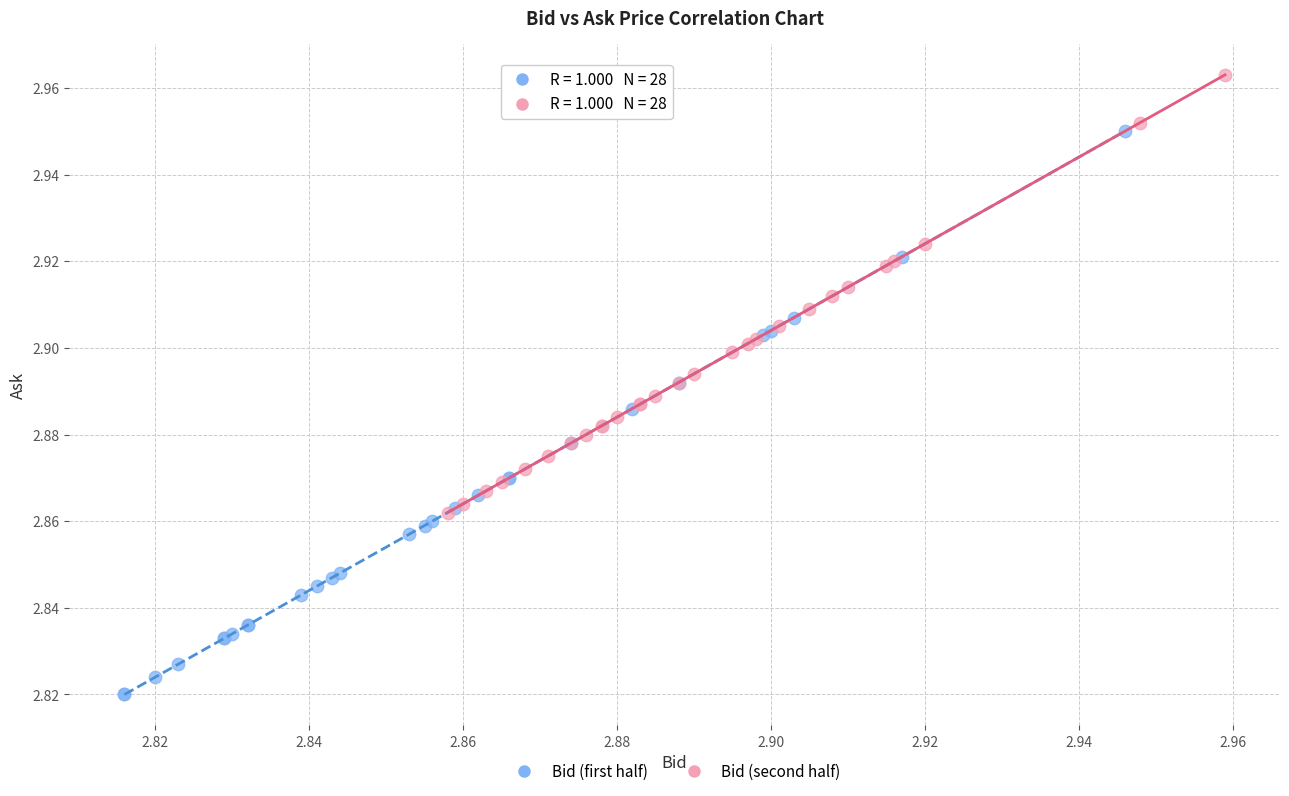

Which series contains the highest Y value?

Bid (second half)